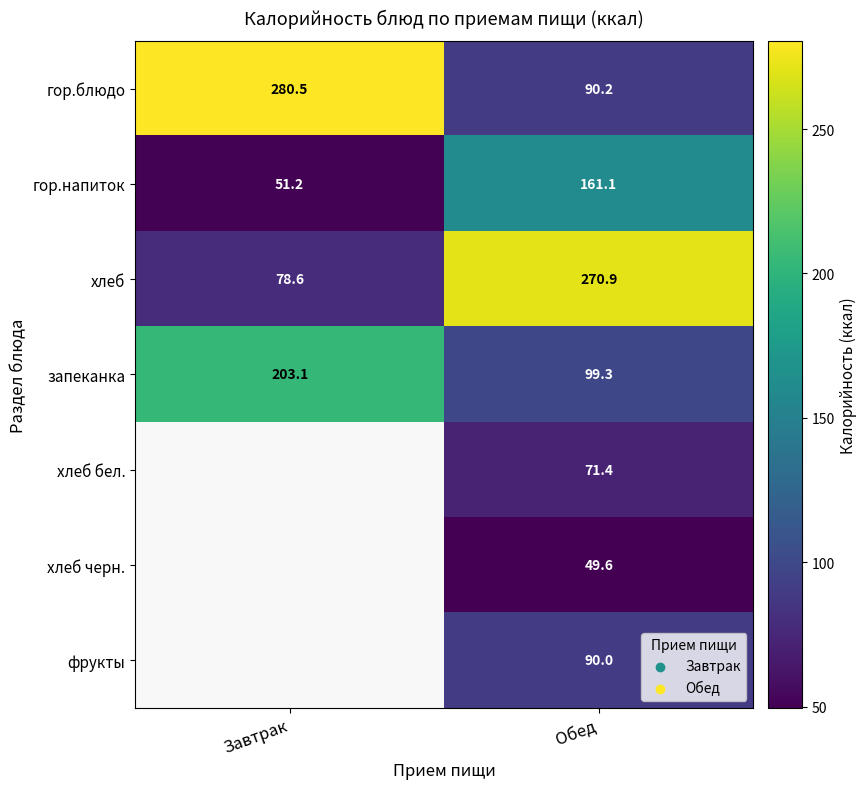

The value of гор.блюдо at Завтрак is 280.5. True or false?

True